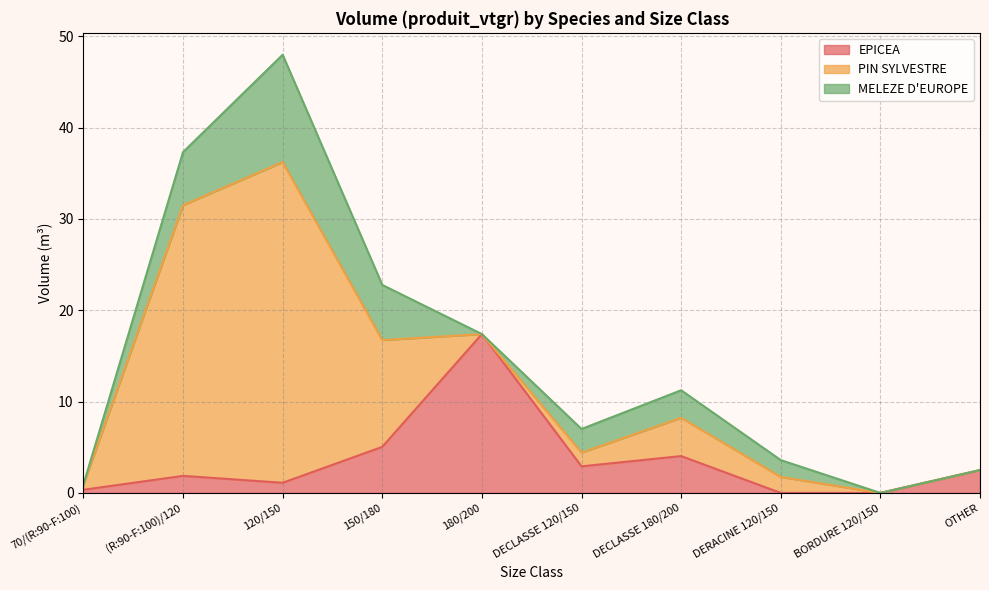

Rank the series at DECLASSE 120/150 from lowest to highest value.

PIN SYLVESTRE, MELEZE D'EUROPE, EPICEA